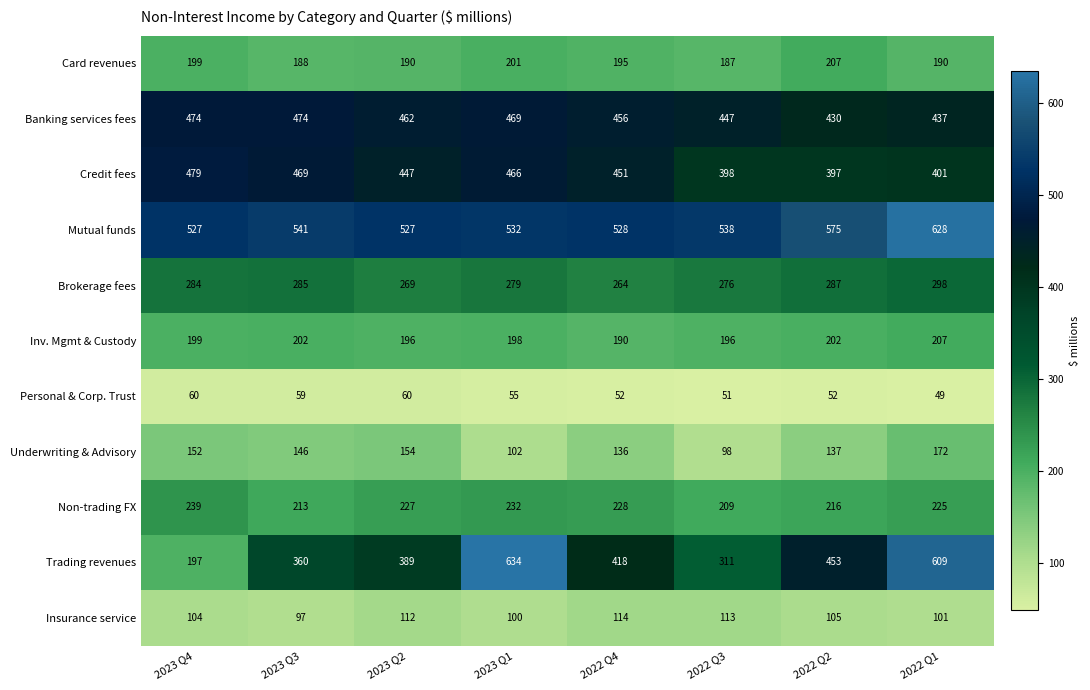

Which label corresponds to the largest value in the chart?

2023 Q1